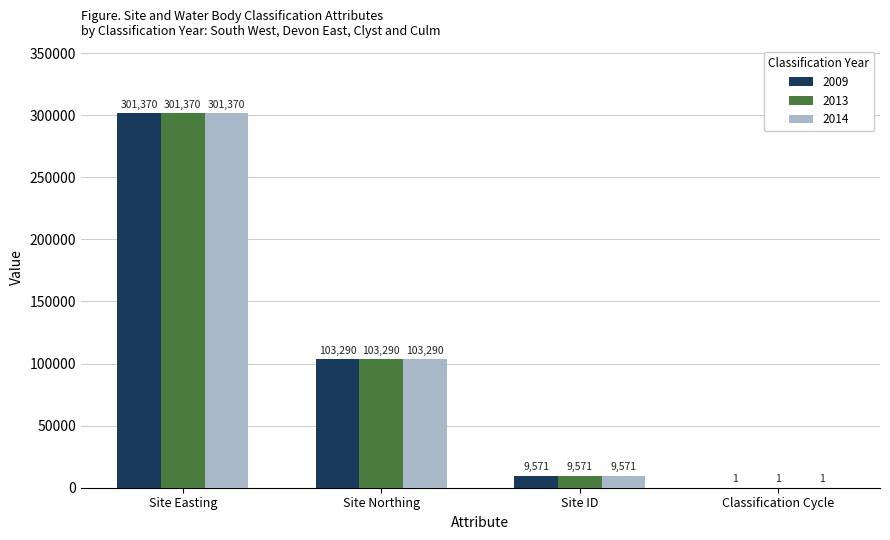

True or false: 2014 has a value of 189550 at Site Easting.

False